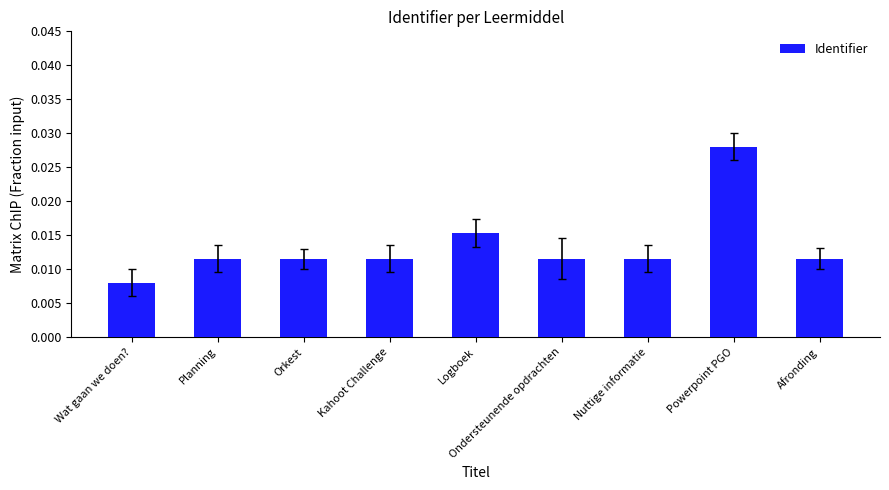

What is the label of the 8th bar from the left?

Powerpoint PGO